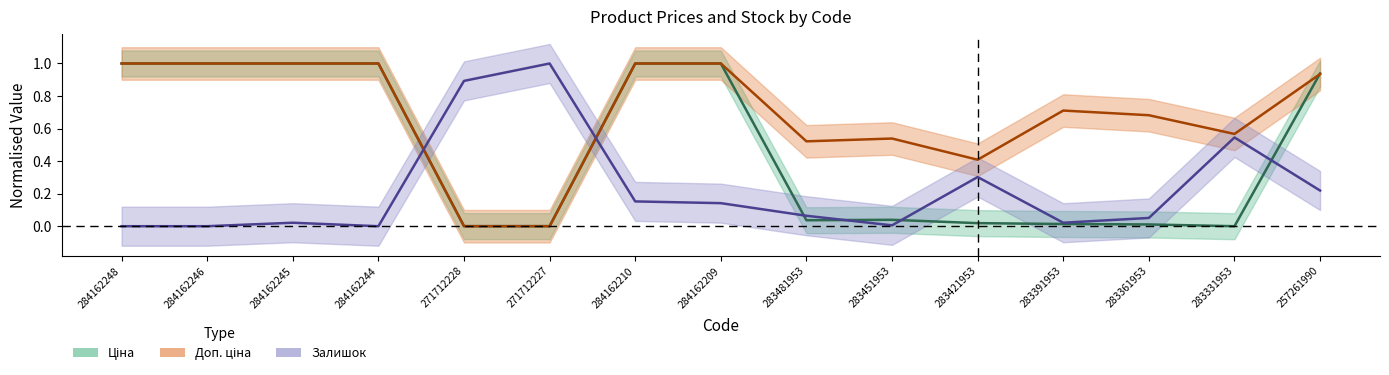

How many lines are shown in the chart?

3